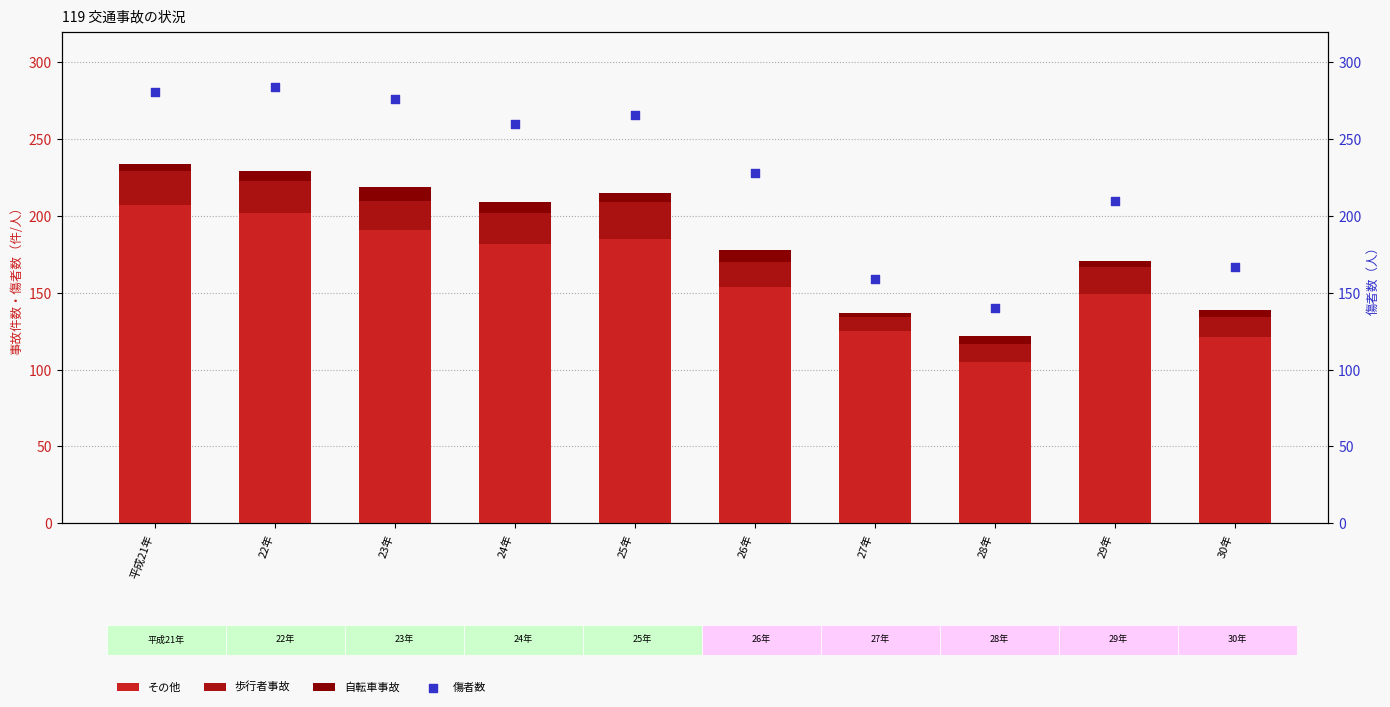

Which series contains the lowest Y value?

自転車事故